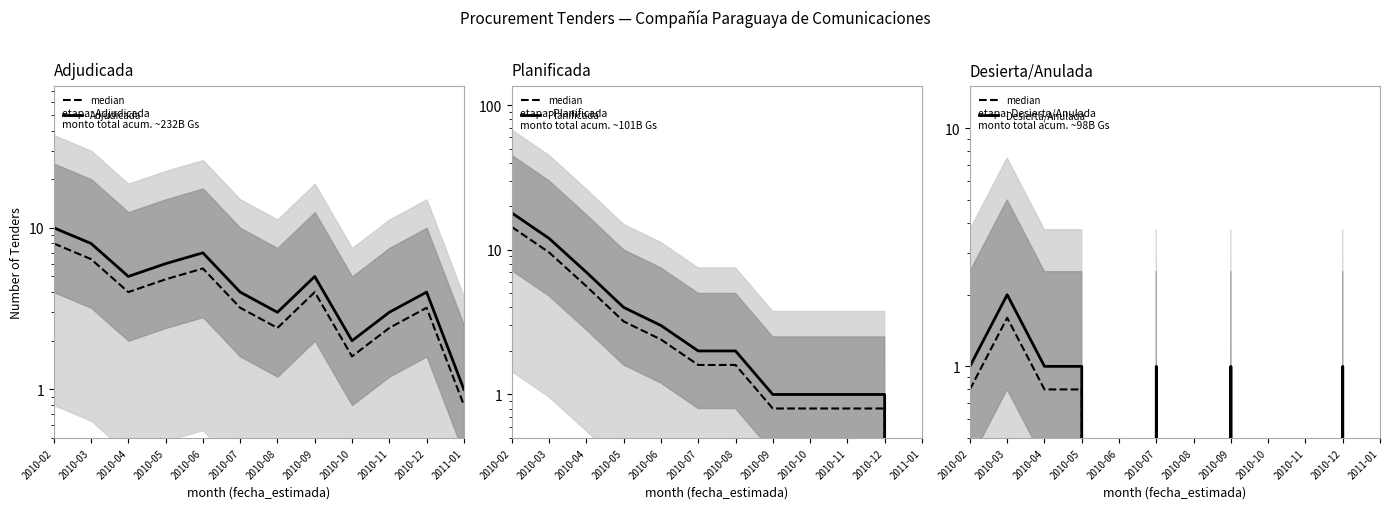

Which series has the largest range (max minus min)?

Planificada